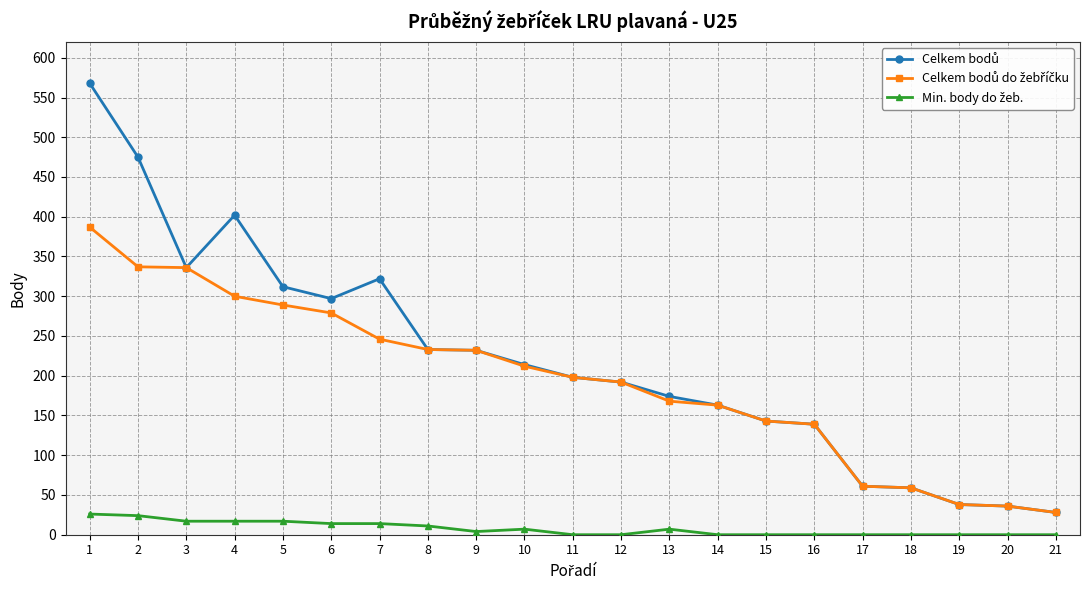

What is the maximum value for Celkem bodů?

568